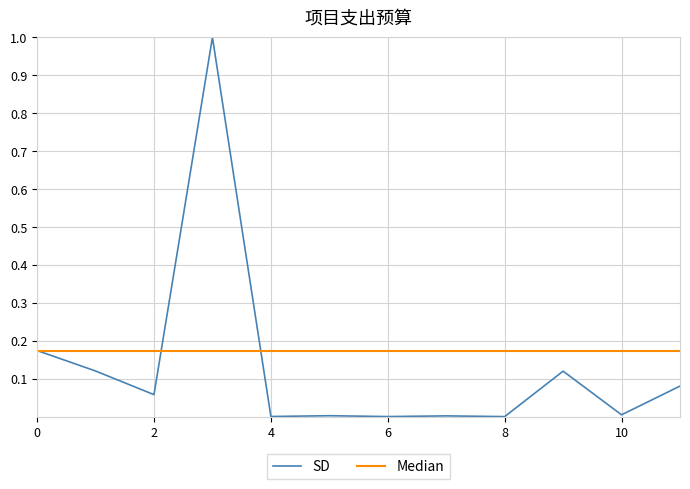

Rank the series by their average value, from lowest to highest.

SD, Median